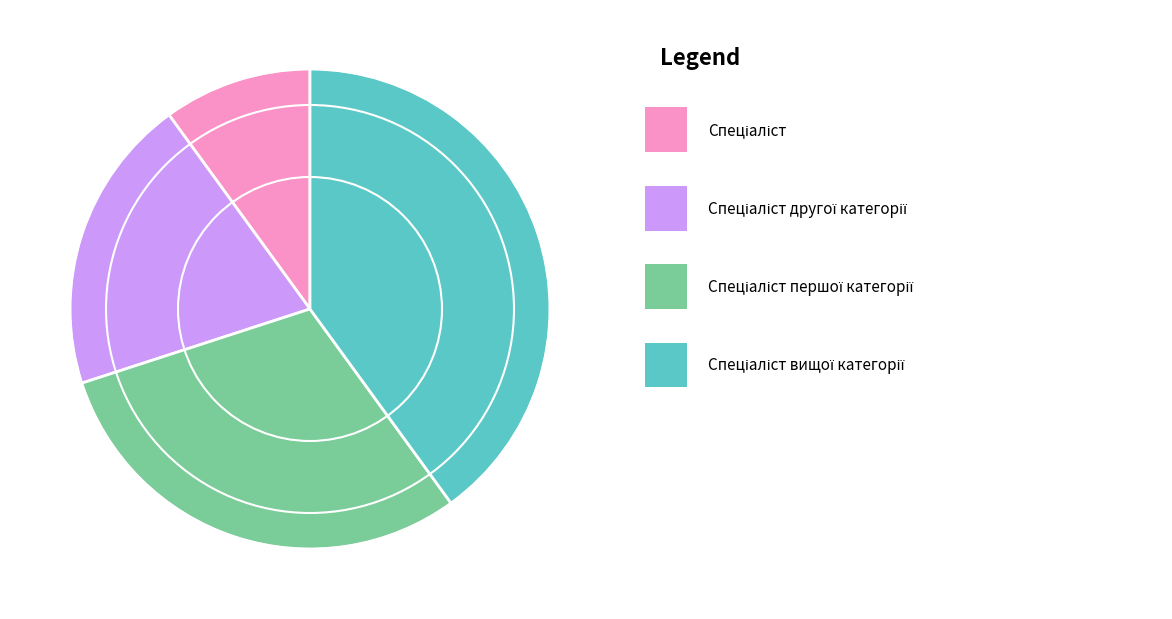

Is there any slice that represents more than half of the pie?

No